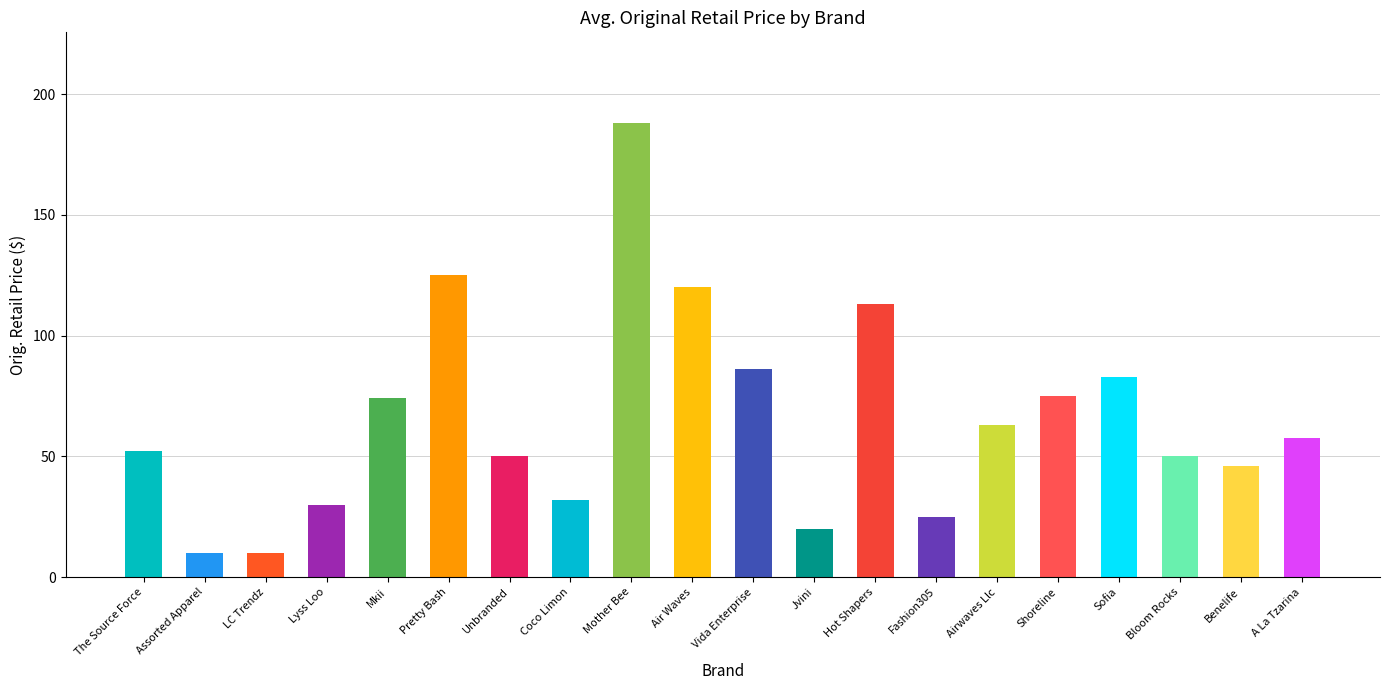

What is the value of the 4th bar from the left?

30.0